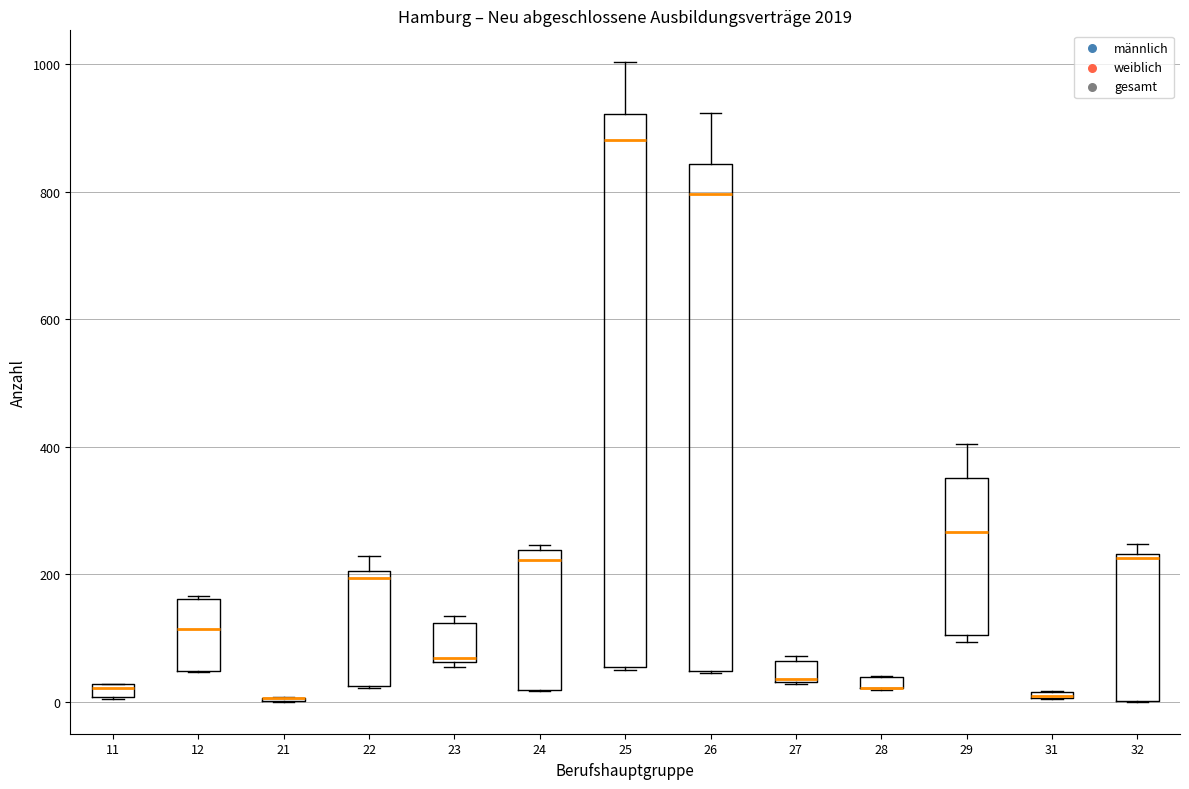

Comparing the boxes themselves (not the whiskers), which one is the tallest?

25